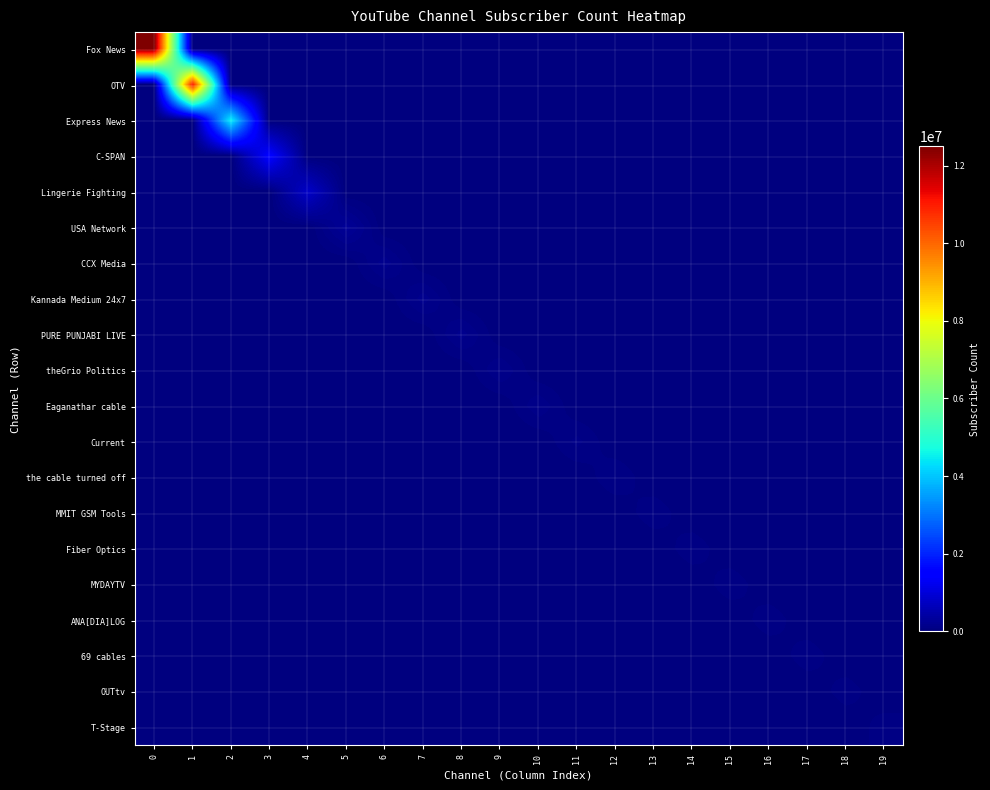

What is the sum of all Eaganathar cable values?

142000